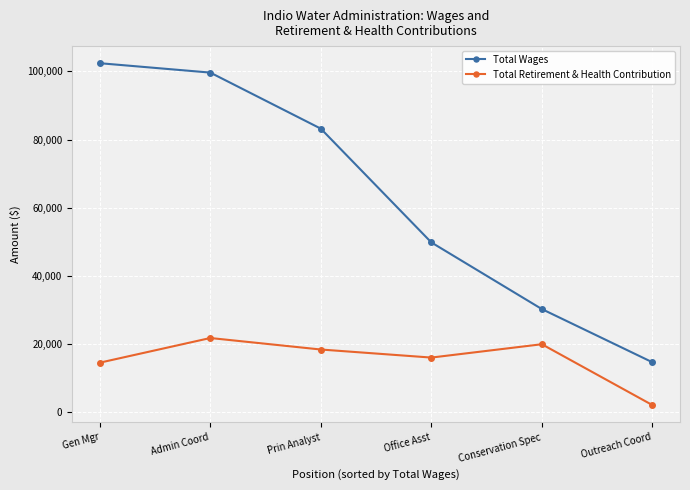

Where is Total Wages nearest to the value 58482?

Office Asst